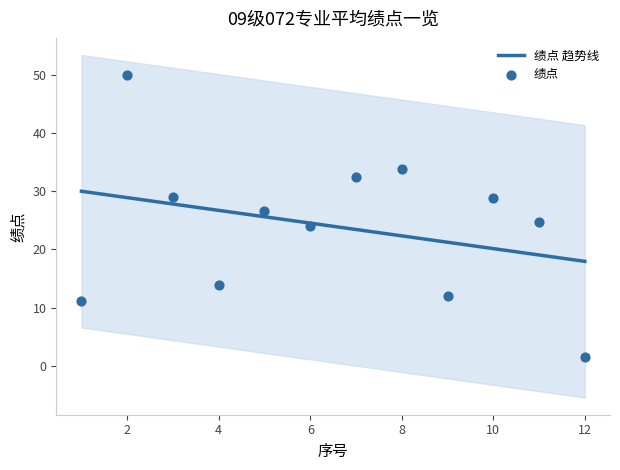

Which has a higher value, 10 or 1?

10